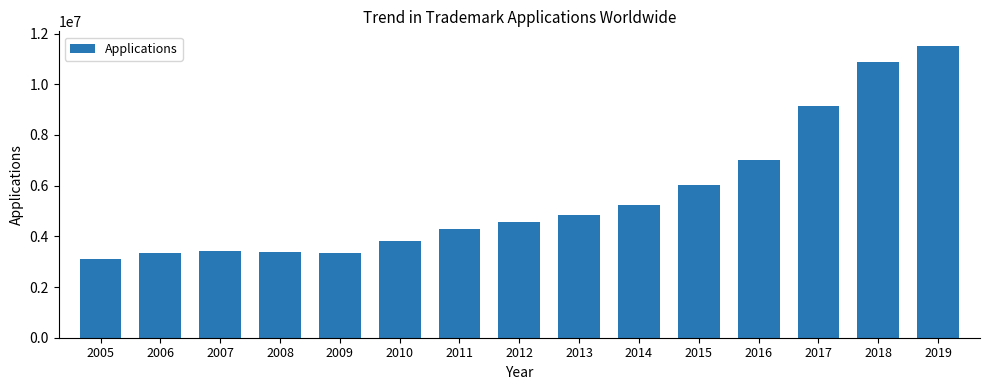

How many categories are shown in the chart?

15